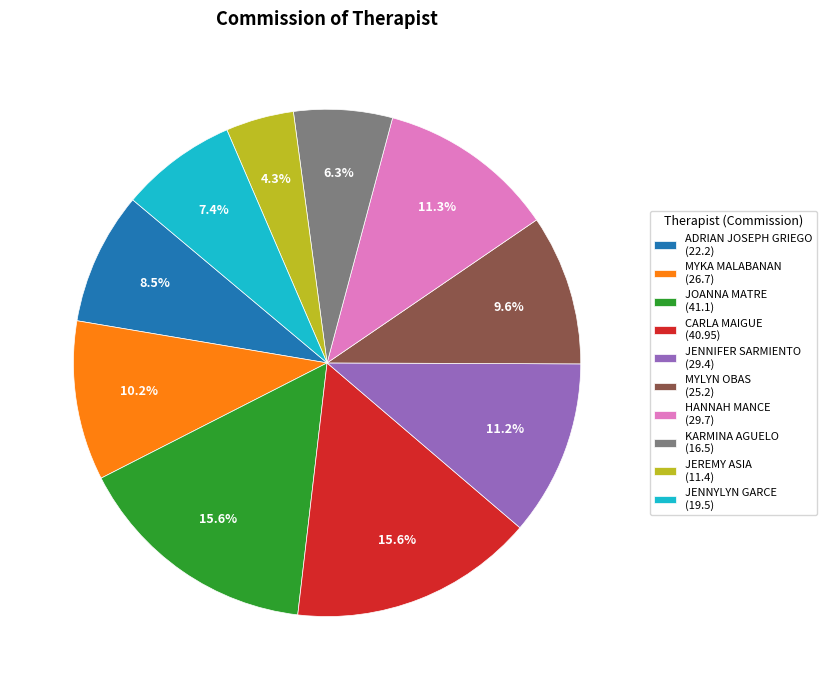

To the nearest percent, what is the difference between the MYLYN OBAS and CARLA MAIGUE slice percentages?

6%